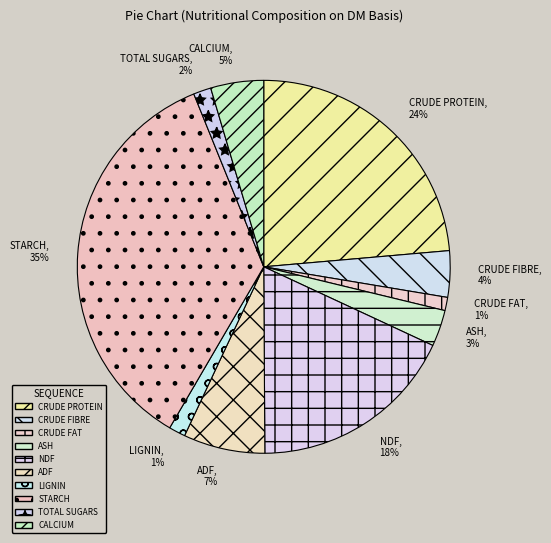

Count the number of slices in the pie.

10